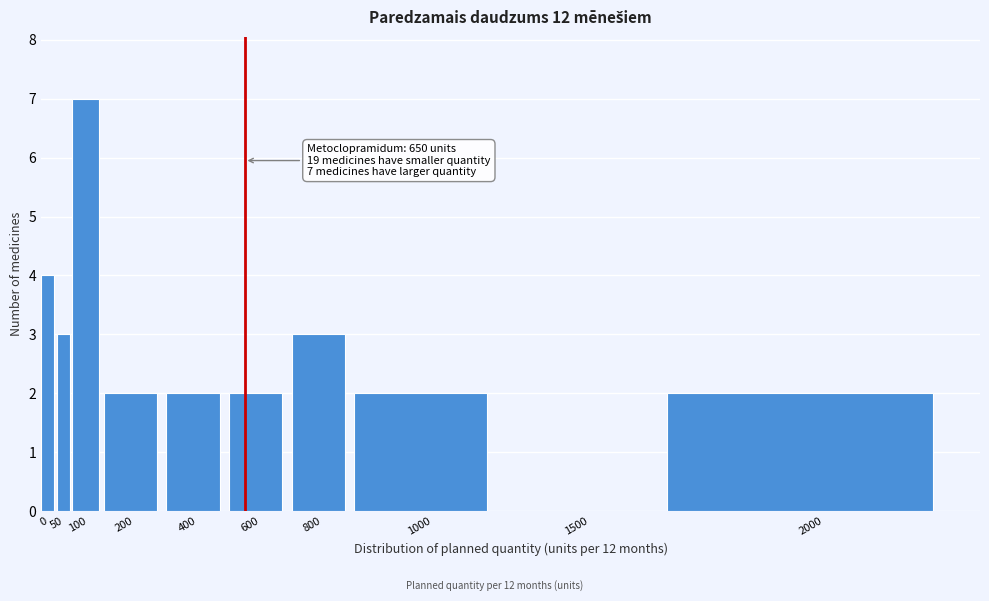

Reading left to right, extract all data points from this chart.

0=4	50=3	100=7	200=2	400=2	600=2	800=3	1000=2	1500=0	2000=2